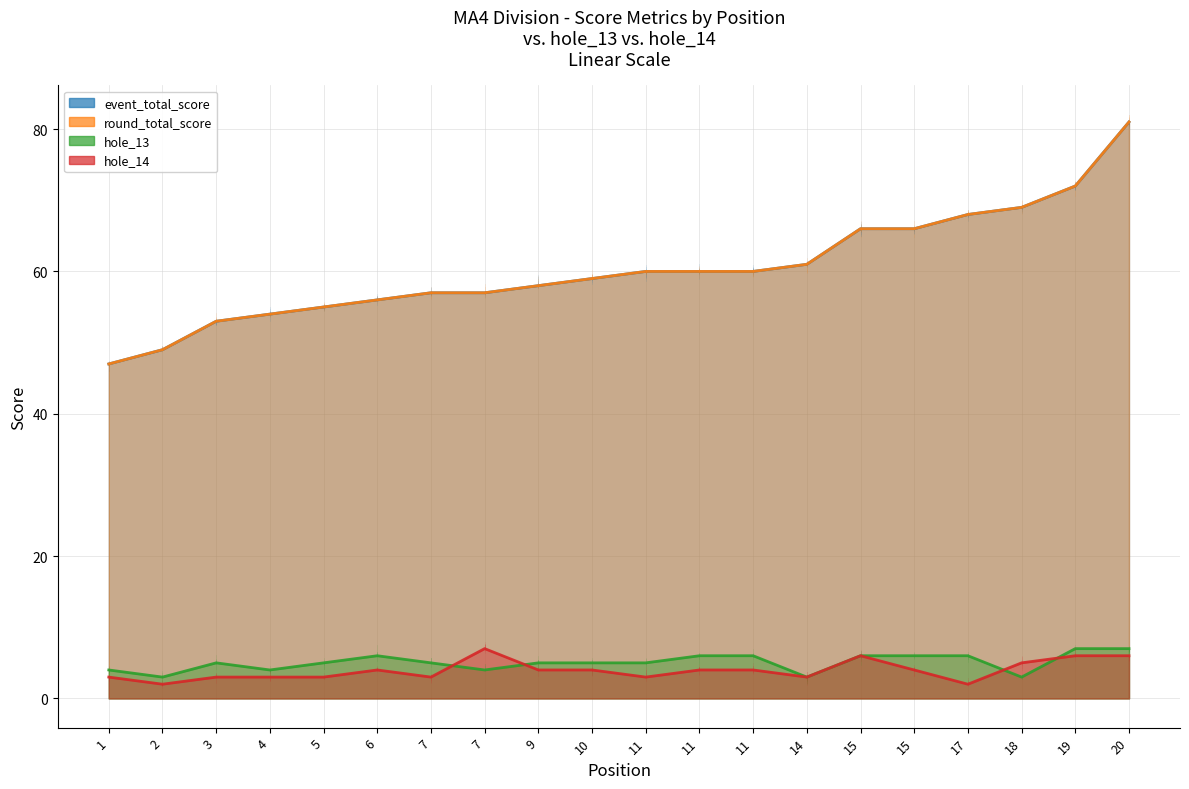

Reading left to right, extract all data points from this chart.

event_total_score: 1=47	2=49	3=53	4=54	5=55	6=56	7=57	7=57	9=58	10=59	11=60	11=60	11=60	14=61	15=66	15=66	17=68	18=69	19=72	20=81
round_total_score: 1=47	2=49	3=53	4=54	5=55	6=56	7=57	7=57	9=58	10=59	11=60	11=60	11=60	14=61	15=66	15=66	17=68	18=69	19=72	20=81
hole_13: 1=4	2=3	3=5	4=4	5=5	6=6	7=5	7=4	9=5	10=5	11=5	11=6	11=6	14=3	15=6	15=6	17=6	18=3	19=7	20=7
hole_14: 1=3	2=2	3=3	4=3	5=3	6=4	7=3	7=7	9=4	10=4	11=3	11=4	11=4	14=3	15=6	15=4	17=2	18=5	19=6	20=6